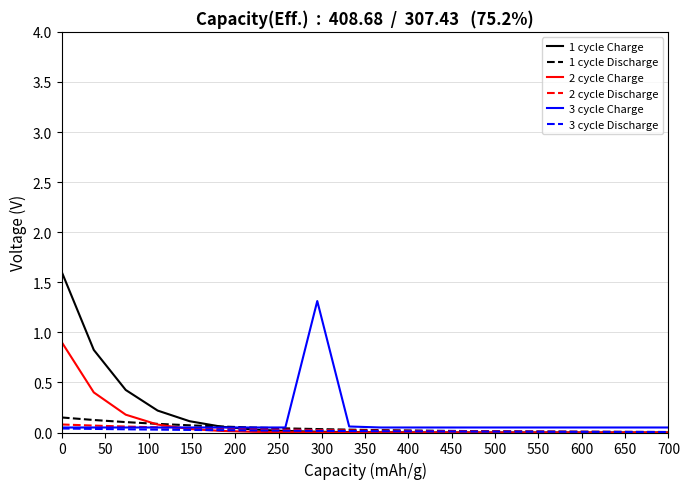

Which series has the widest spread of values?

1 cycle Charge